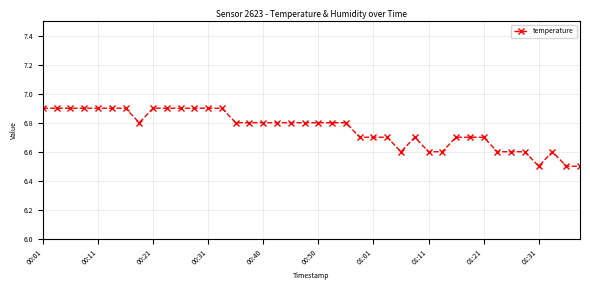

What is the average value?

6.8